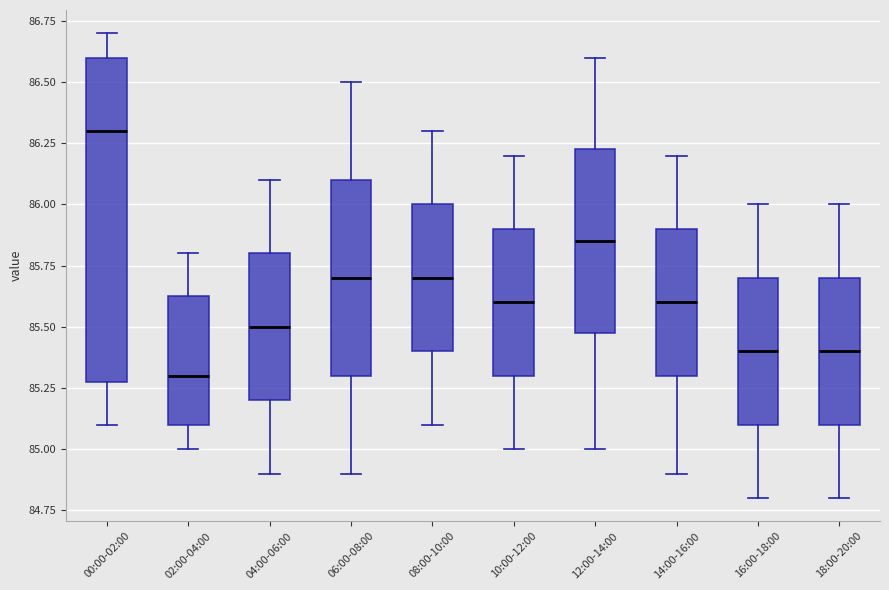

Which box's median line is the highest?

00:00-02:00